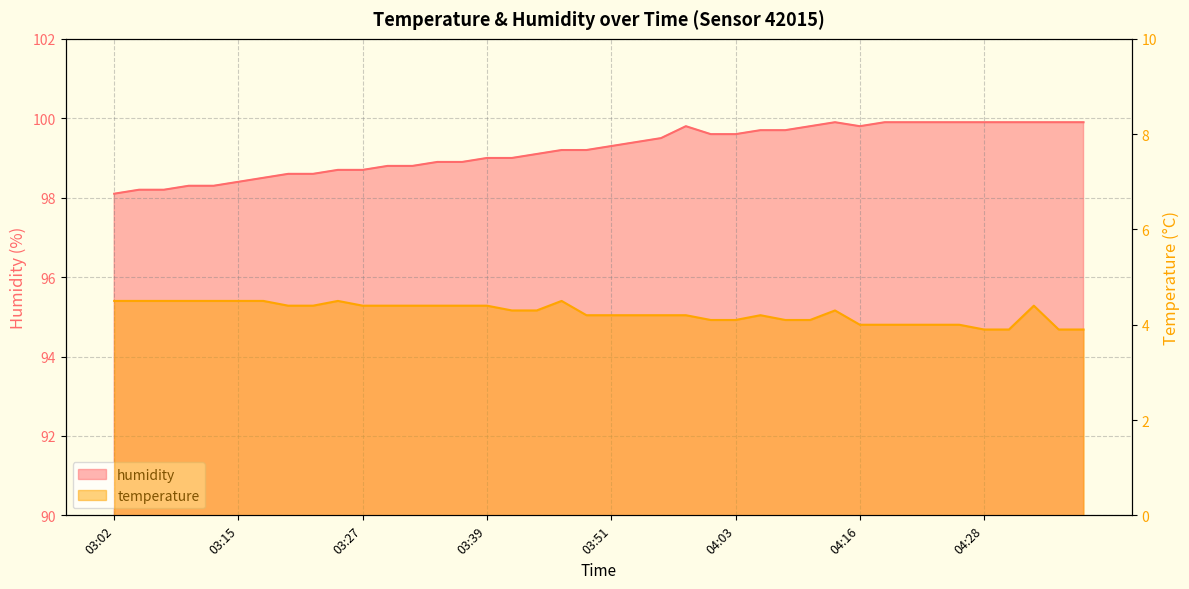

What is the smallest value displayed?

3.9